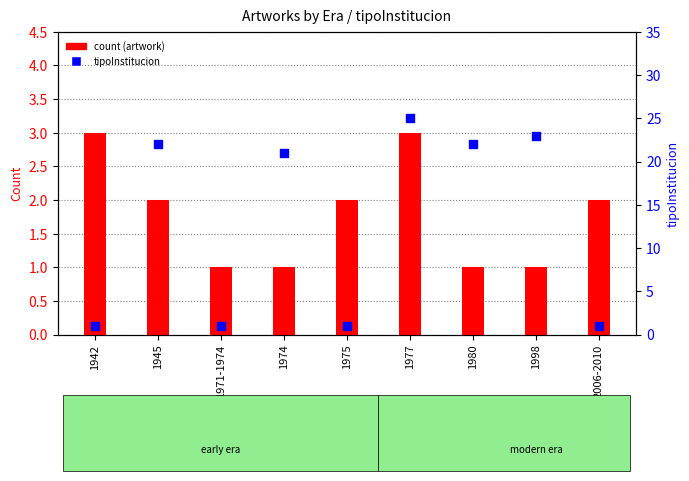

Which series contains the lowest Y value?

count (artwork)